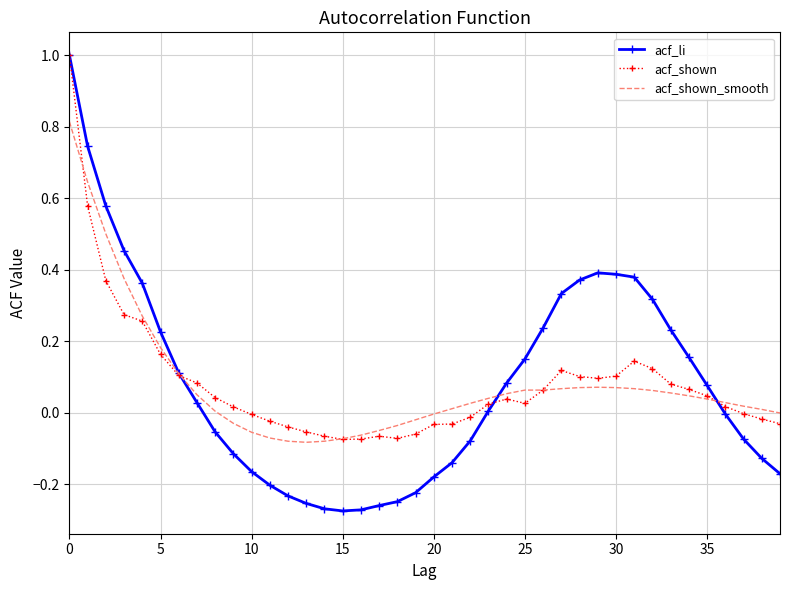

What is the maximum value for acf_shown_smooth?

0.8